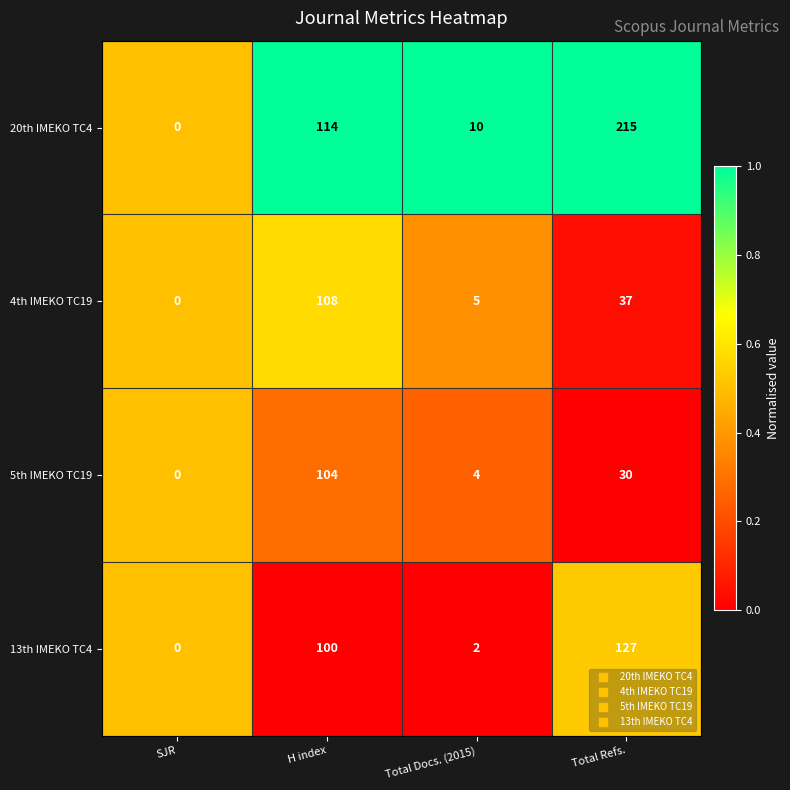

What is the spread (max minus min) of values at Total Refs.?

185